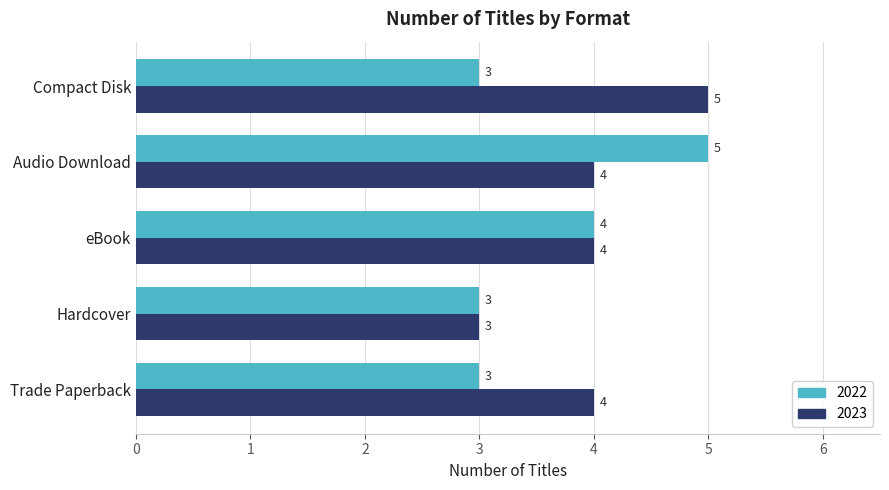

What is the difference between the 2023 values at Compact Disk and Hardcover?

2